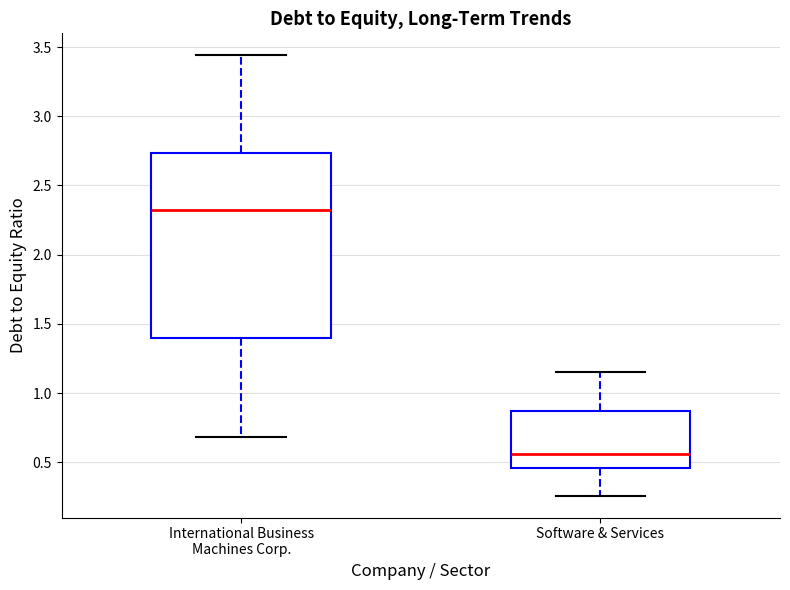

Reading left to right, transcribe this box plot: for each box, give where its median line is, the range the box spans, and where its two whiskers end, as read against the y-axis. The values are not printed on the chart, so give them approximately, as read against the axis.

International Business Machines Corp.: median 2.30, box 1.40 to 2.75, whiskers 0.70 to 3.45
Software & Services: median 0.55, box 0.45 to 0.85, whiskers 0.25 to 1.15